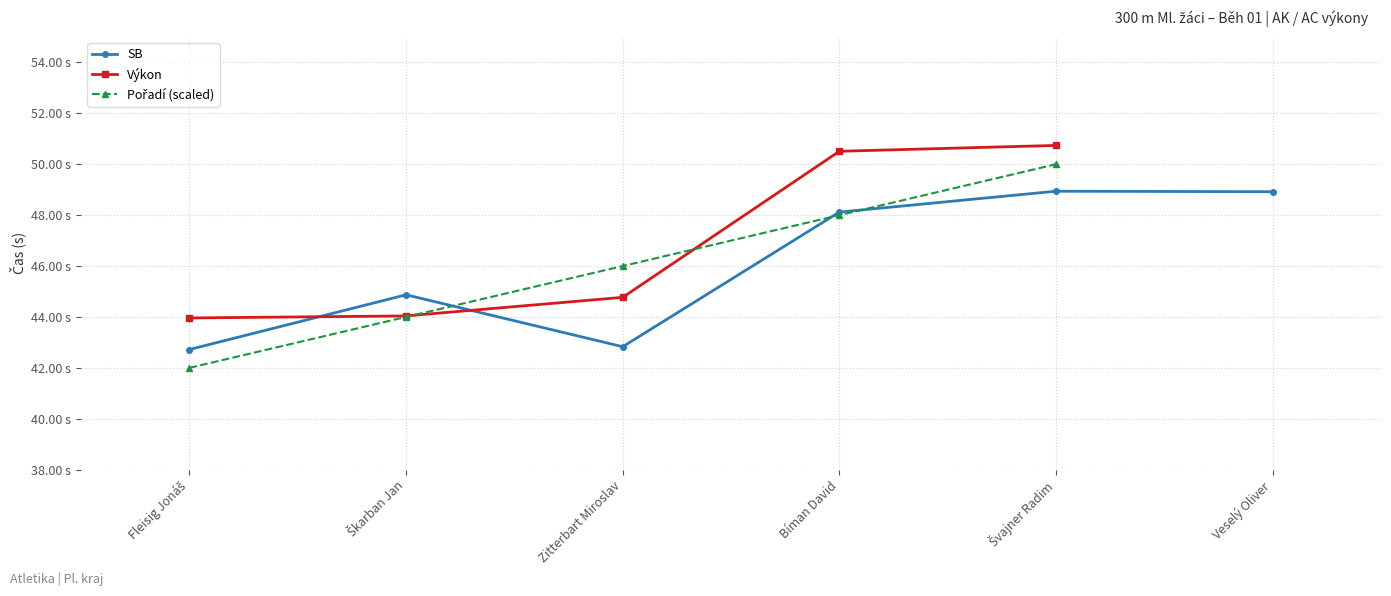

What is the spread (max minus min) of values at Švajner Radim?

1.8